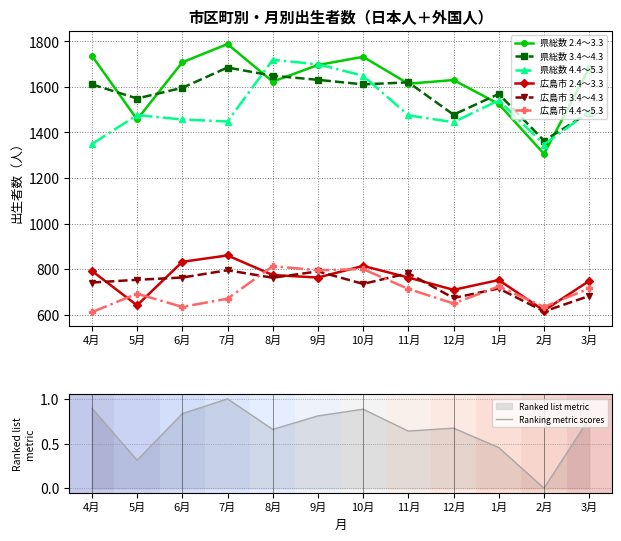

After their last crossing, which series has the higher values: 広島市 2.4～3.3 or 広島市 3.4～4.3?

広島市 2.4～3.3